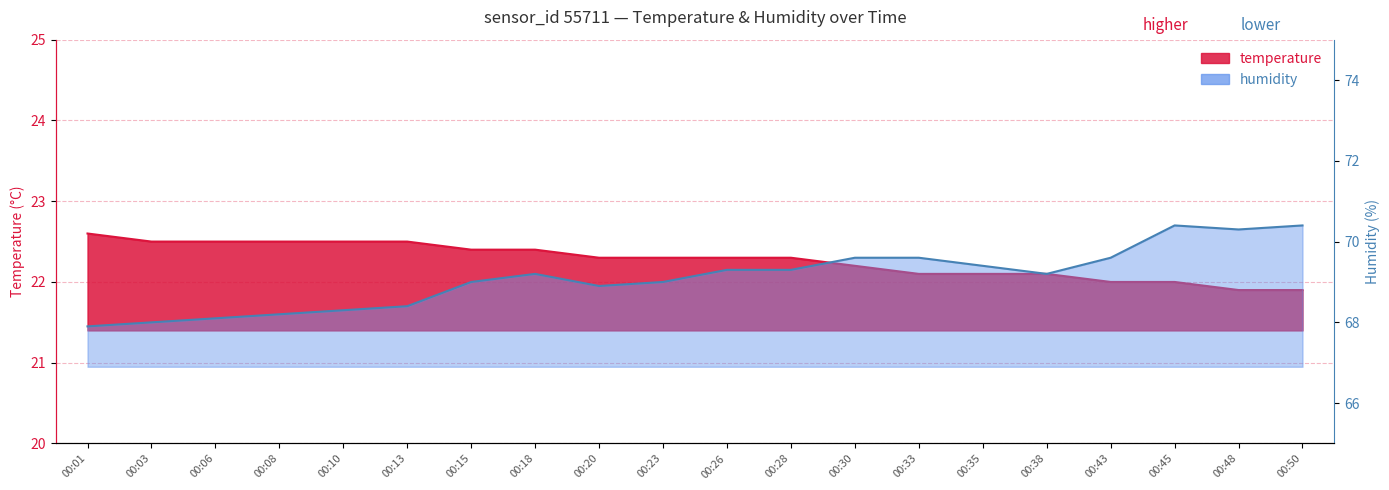

At which label does humidity reach its minimum?

00:01